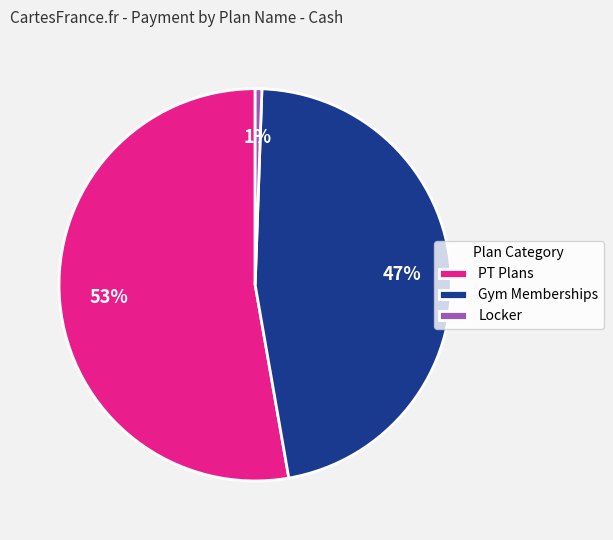

Rank the categories by value from lowest to highest.

Locker, Gym Memberships, PT Plans